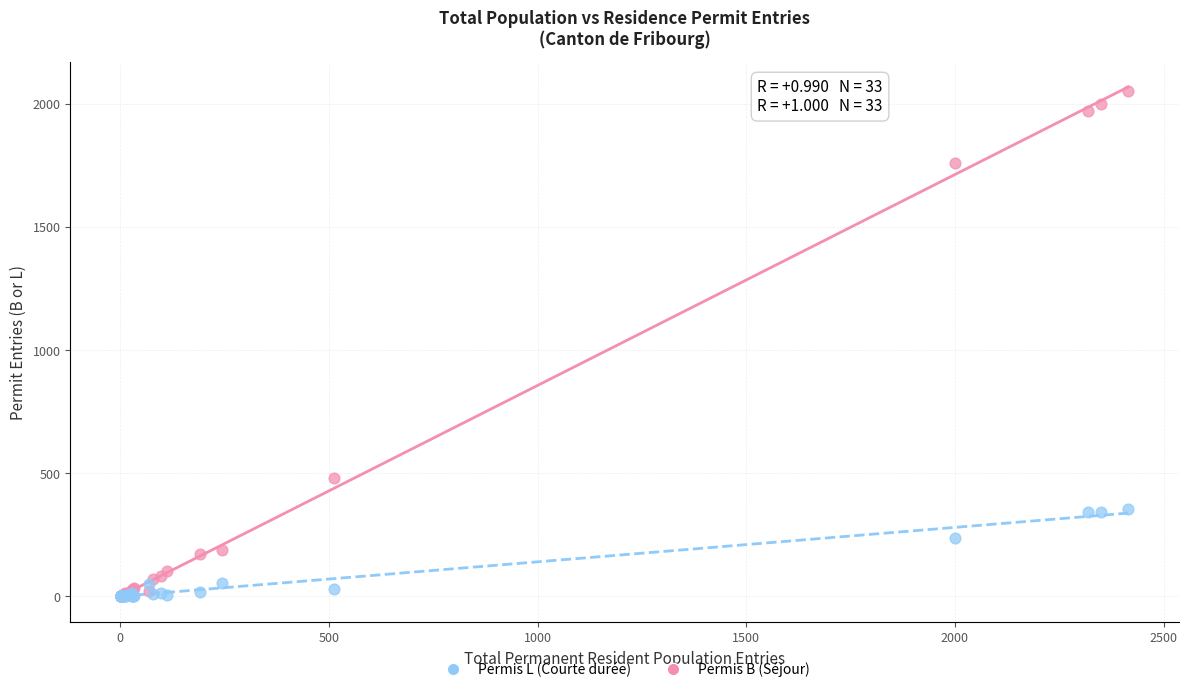

Which series has the largest Y range (max minus min)?

Permis B (Séjour)